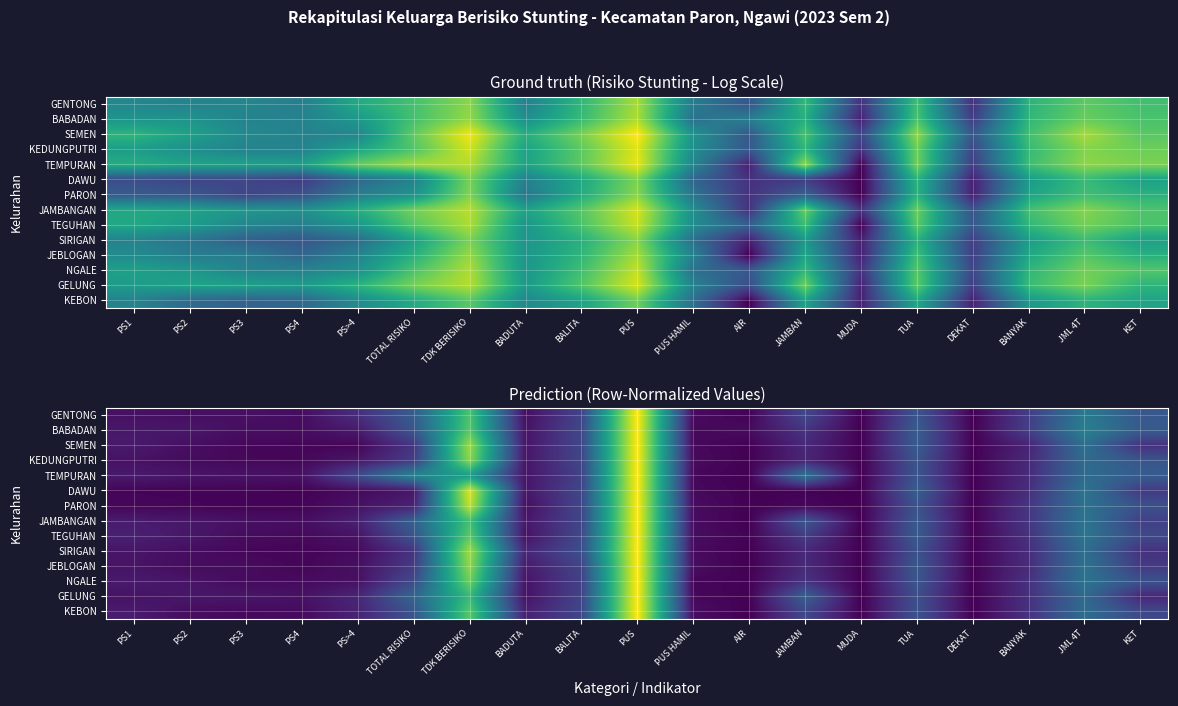

How many data points in TEGUHAN are above 0?

18